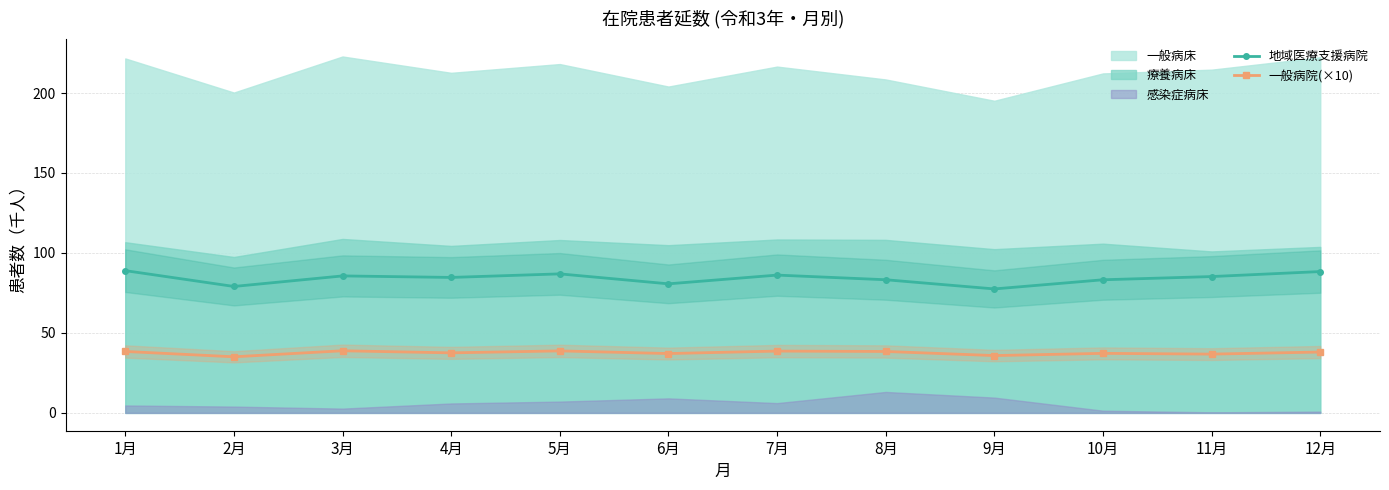

What is the value of the 一般病院(×10) point at the 11th from the left?

36.8